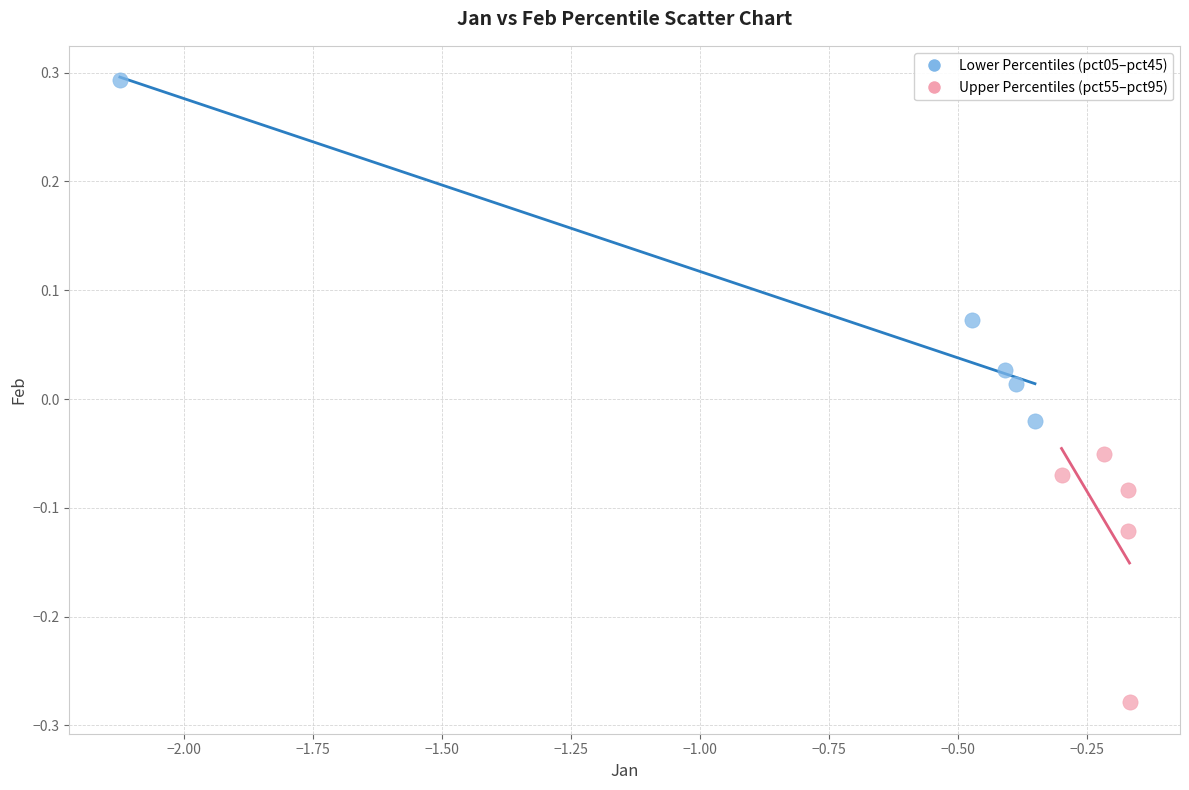

What are all the series names shown in the legend?

Lower Percentiles (pct05–pct45), Upper Percentiles (pct55–pct95)